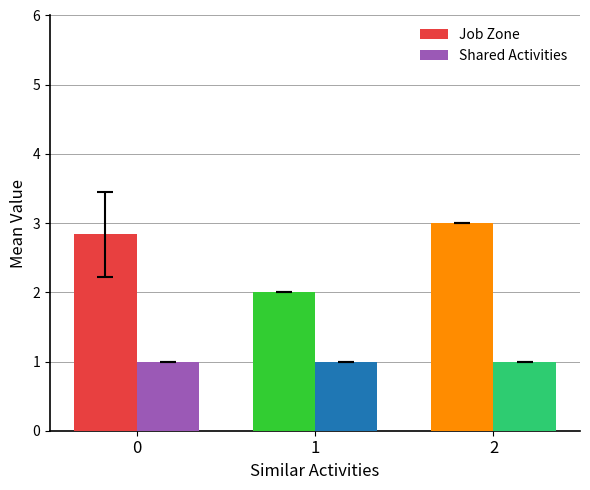

Rank the series by their maximum value, from lowest to highest.

Shared Activities, Job Zone